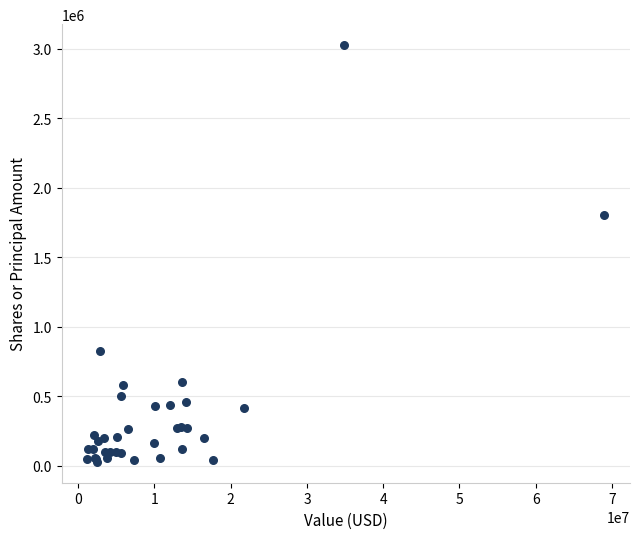

What Y value in the scatter plot is closest to 1527132?

1800000